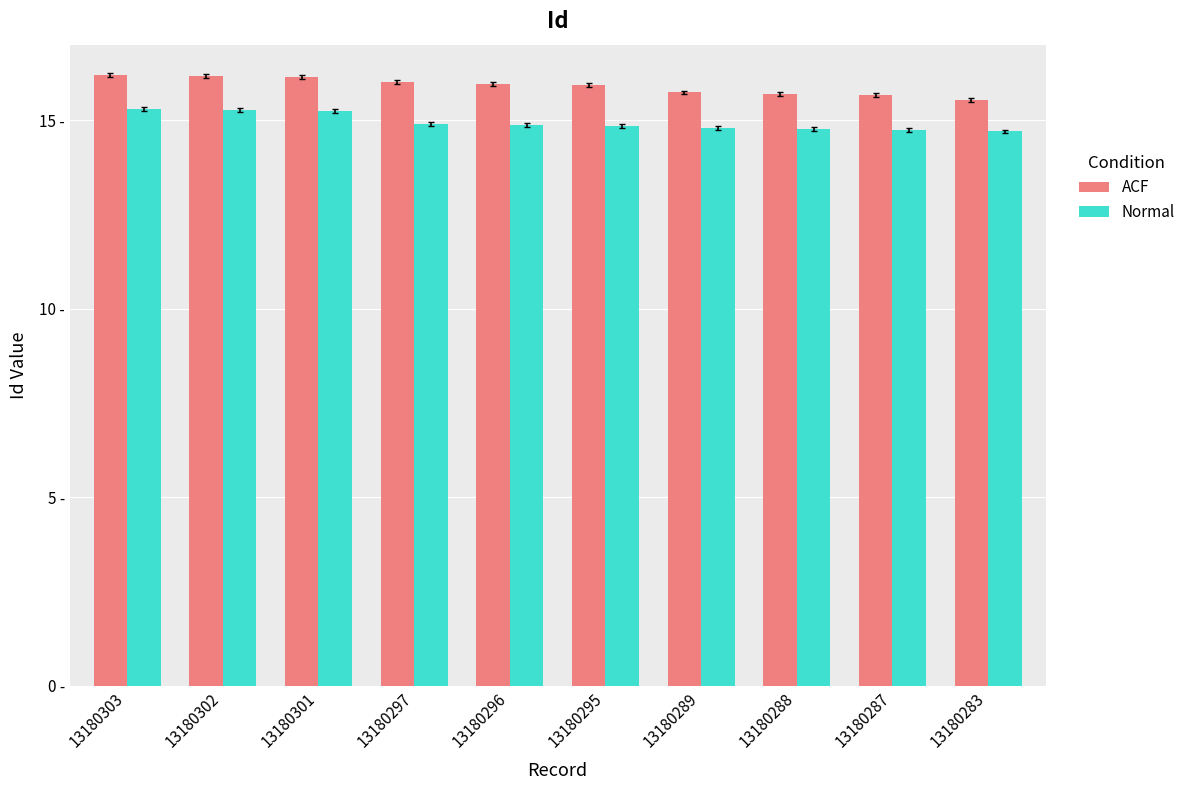

Does the chart contain any negative values?

No